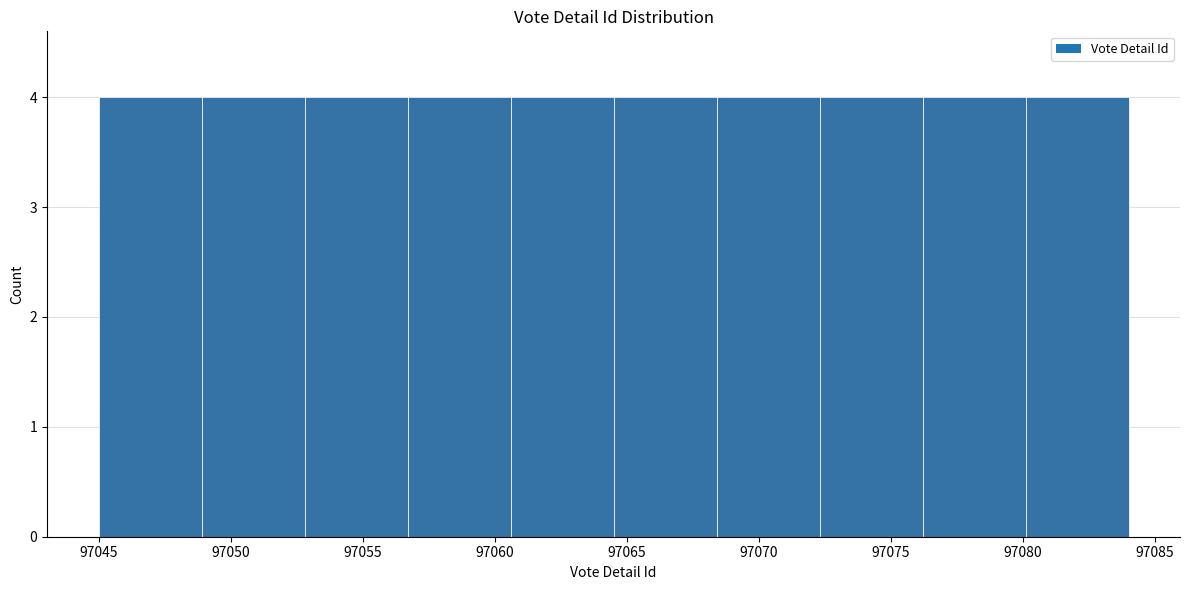

What is the height of the bar covering 97056.7 to 97060.6 on the x-axis? Neither the bar edges nor the heights are printed on the chart, so give them approximately, as read against the axes.

4